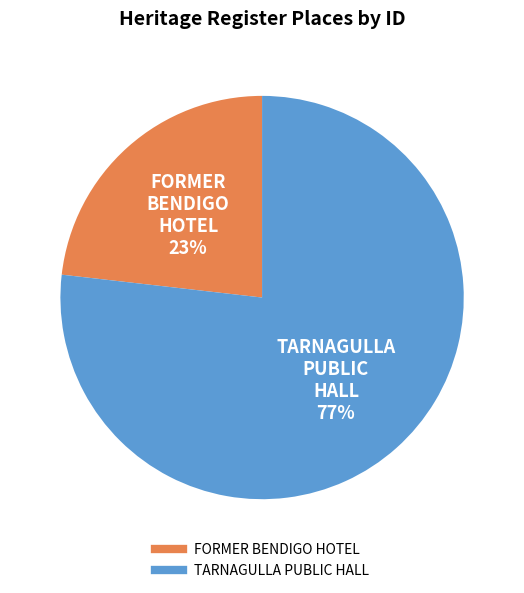

Combined, do TARNAGULLA PUBLIC HALL and FORMER BENDIGO HOTEL account for over 50%?

Yes